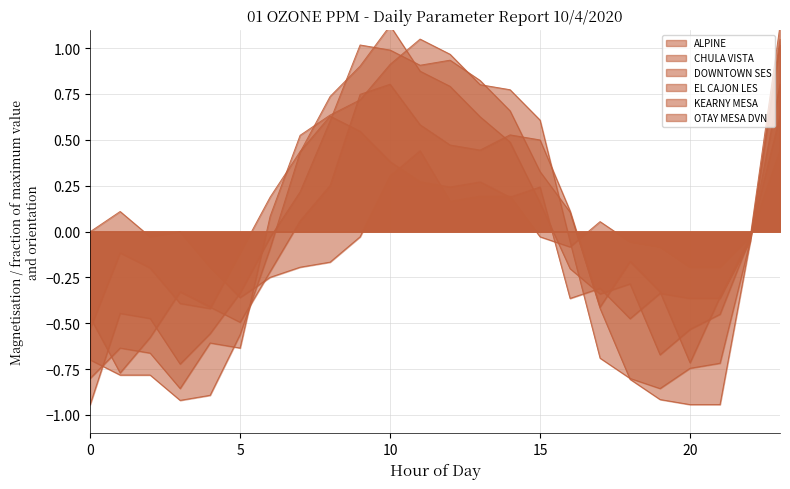

Which series has the largest total across all categories?

ALPINE